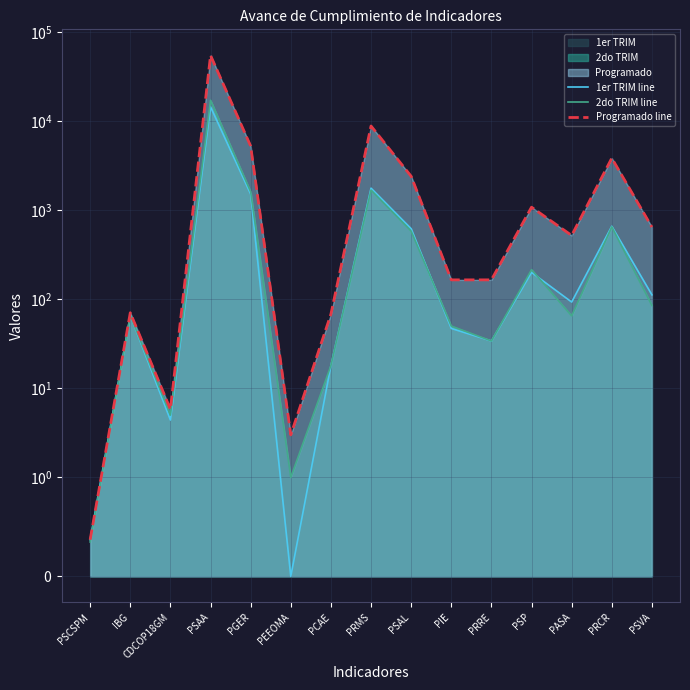

What is the sum of the Programado line values at PRCR and PASA?

4360.0